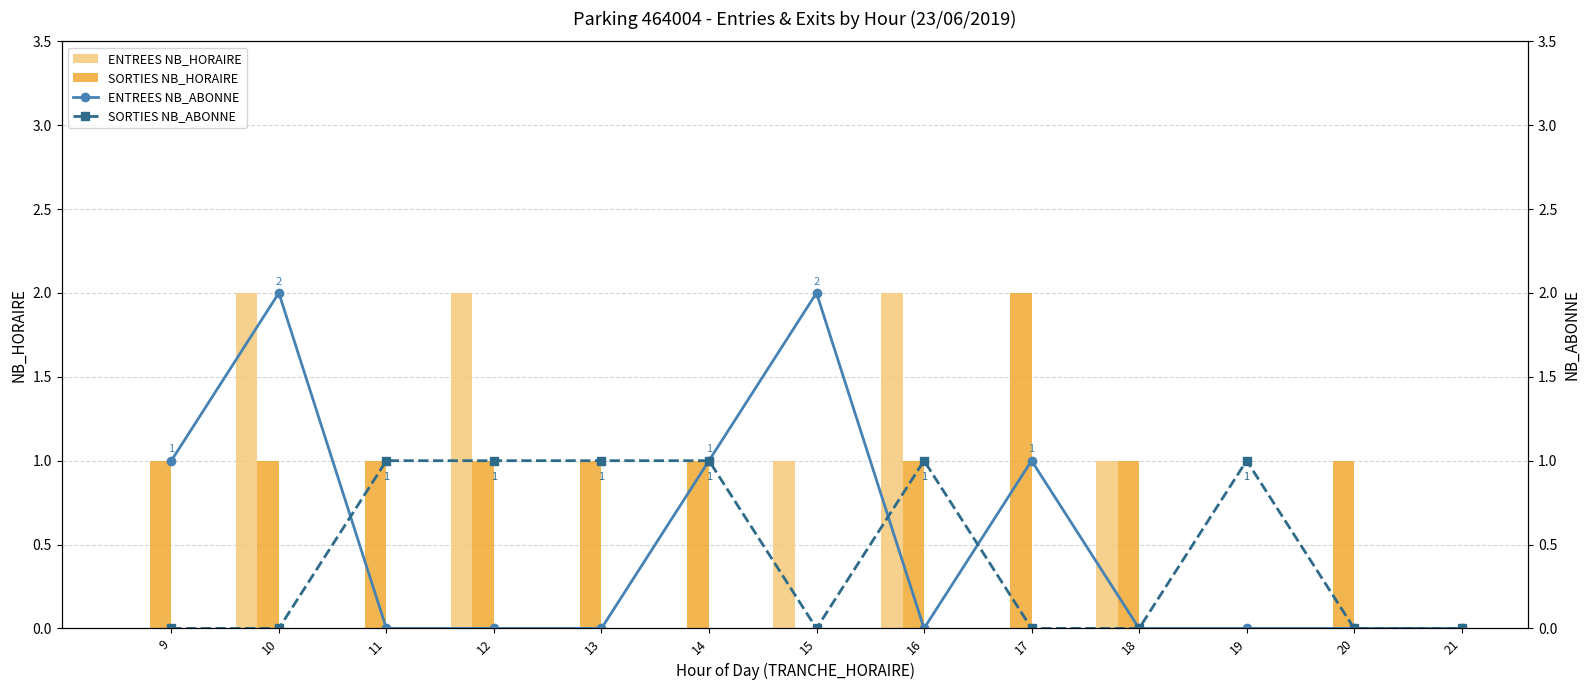

At which label does SORTIES NB_HORAIRE first exceed 1?

17